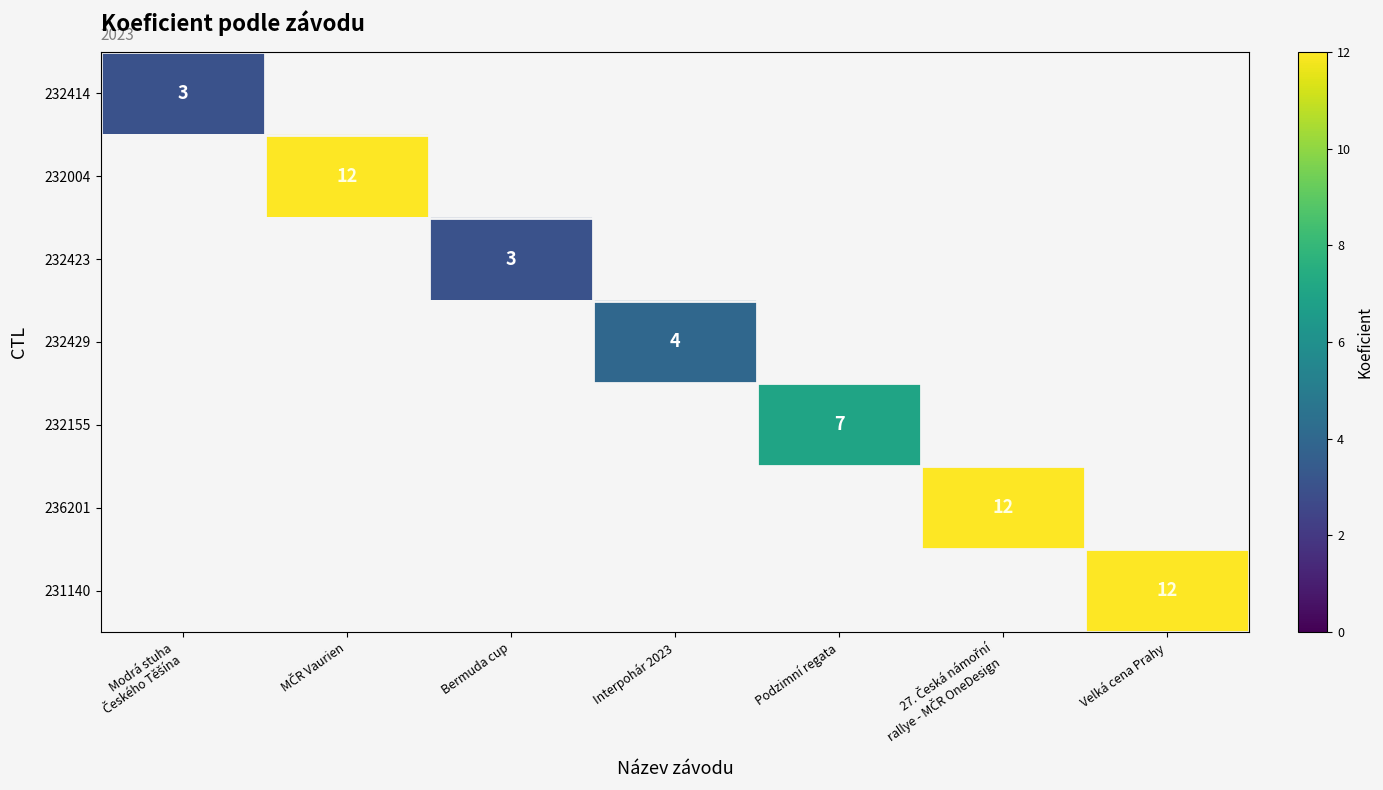

Which label corresponds to the largest value in the chart?

MČR Vaurien